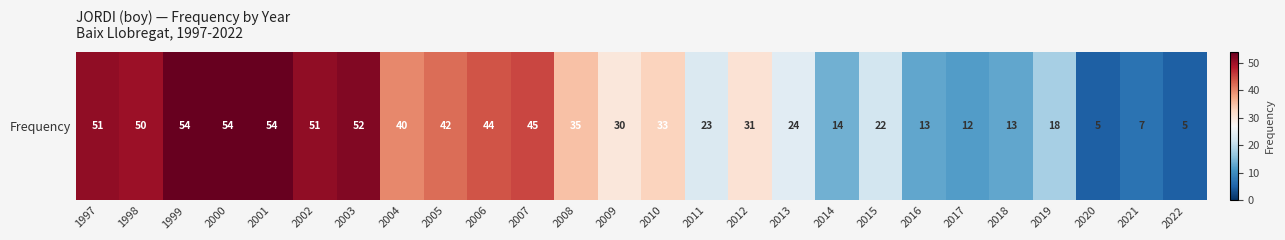

What is the smallest value displayed?

5